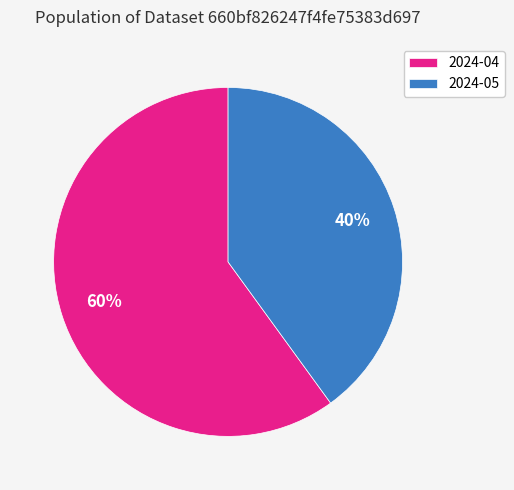

What is the ratio of the value at 2024-05 to the value at 2024-04?

0.7